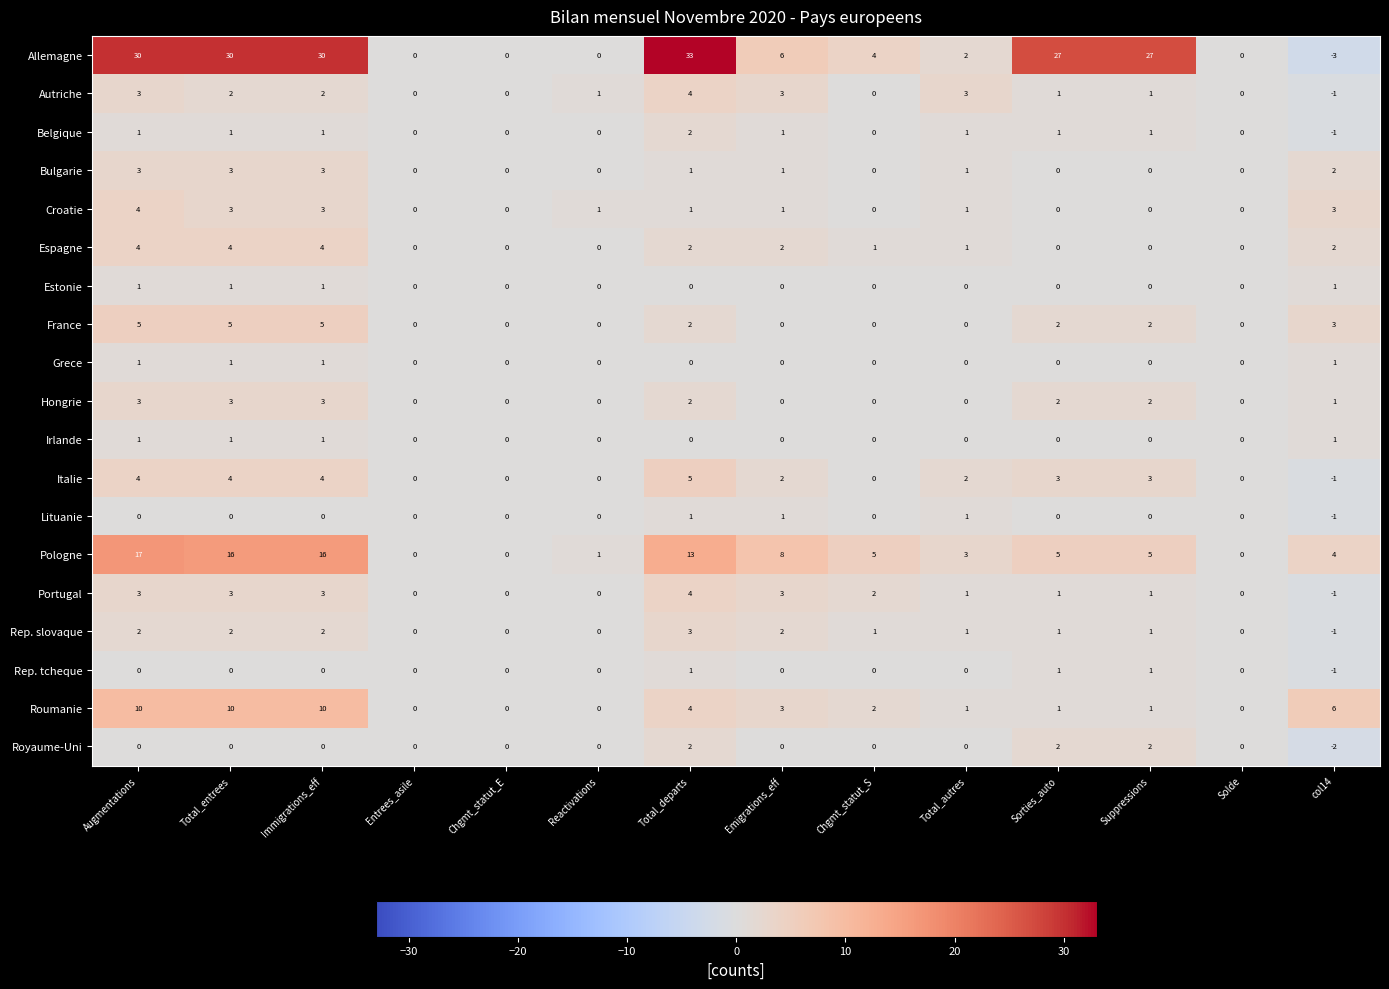

What is the maximum value shown in the chart?

33